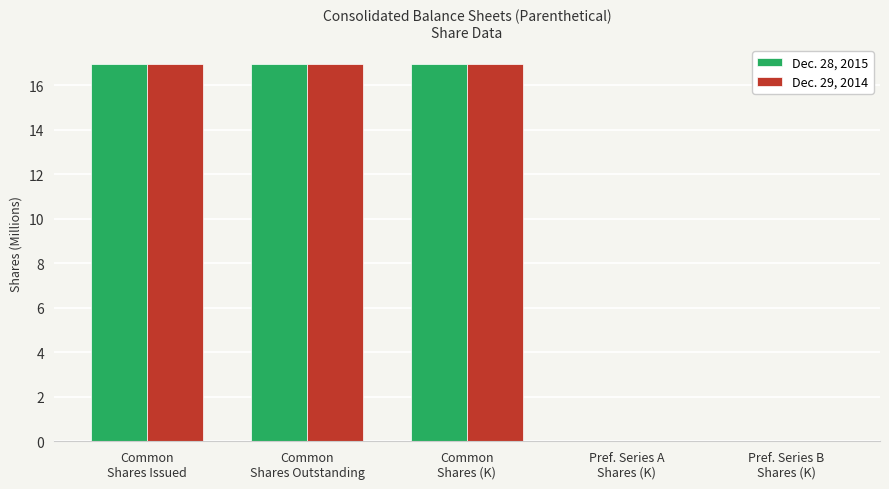

What is the sum of all Dec. 28, 2015 values?

50.8